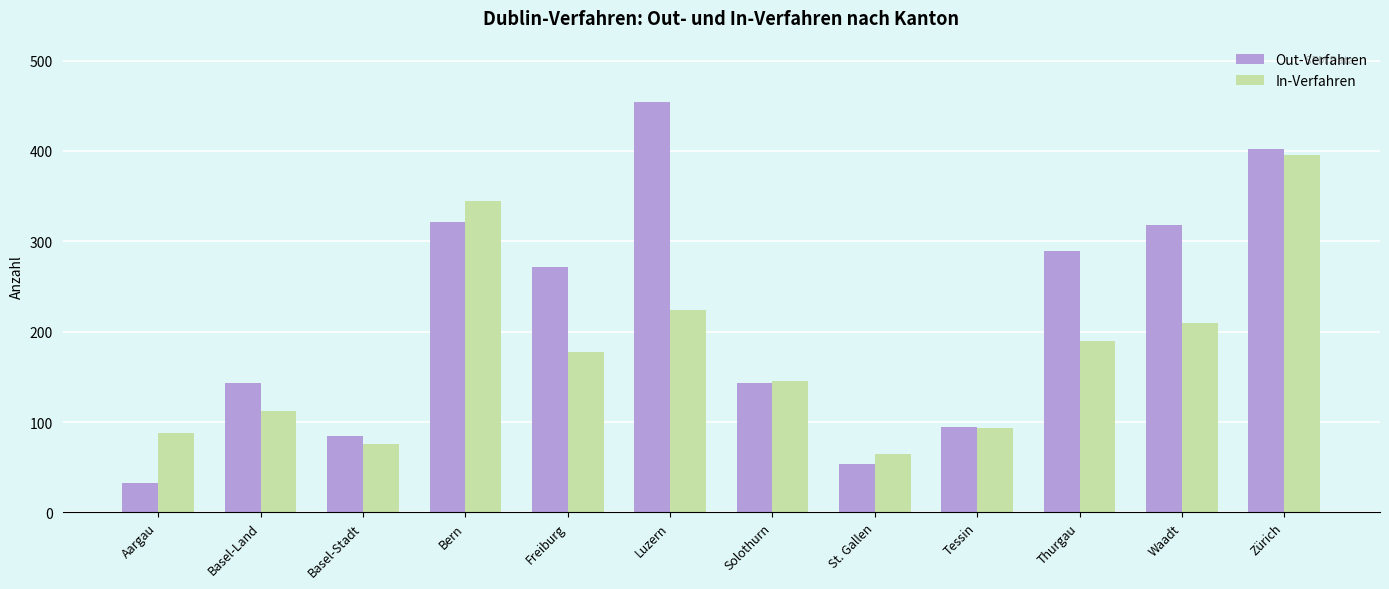

What is the greatest value displayed?

454